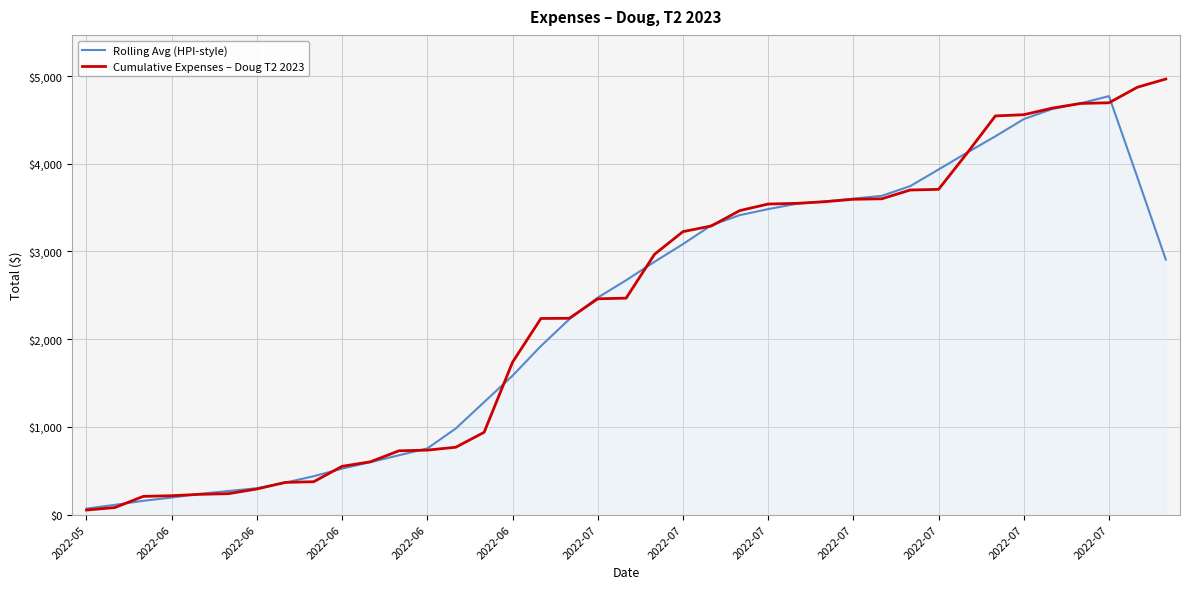

Which series has the widest spread of values?

Cumulative Expenses – Doug T2 2023